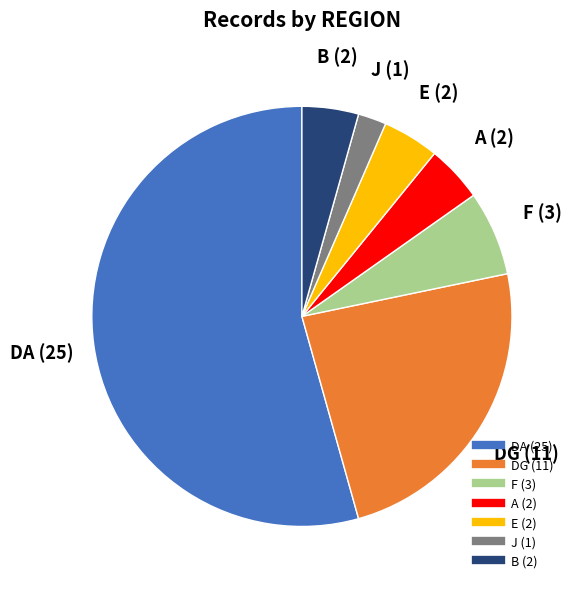

Is there a majority slice in this chart?

Yes